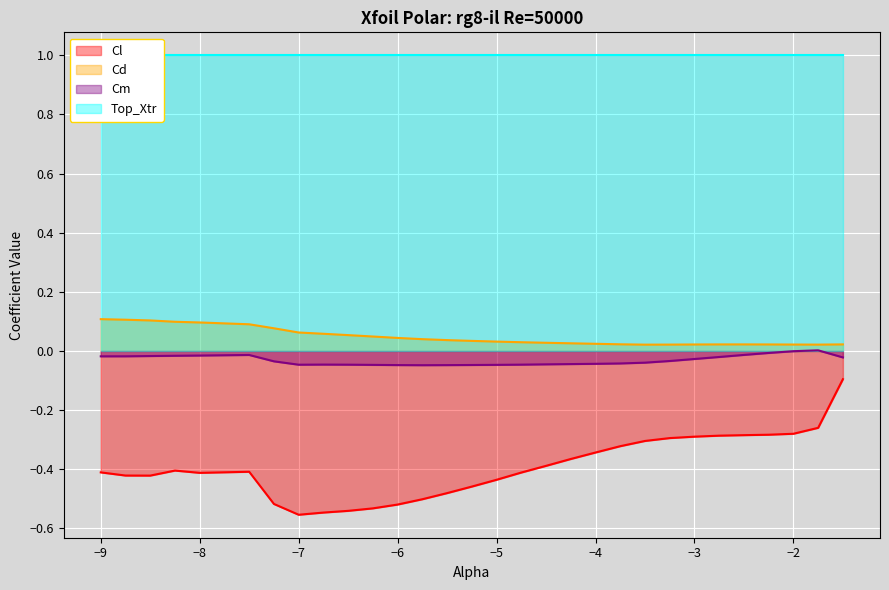

True or false: Cd and Cl cross at least once.

False